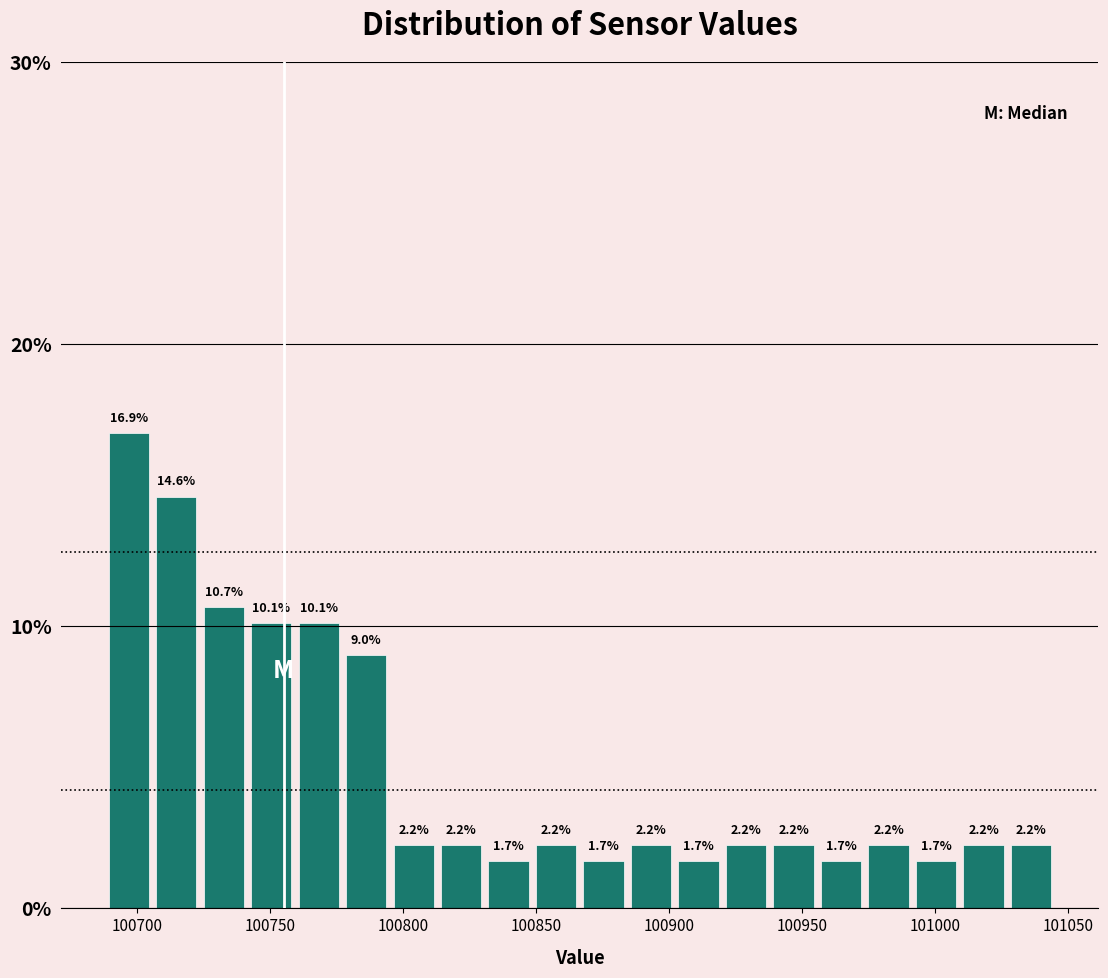

Read against the x-axis, roughly where is the centre of the tallest bar?

100695